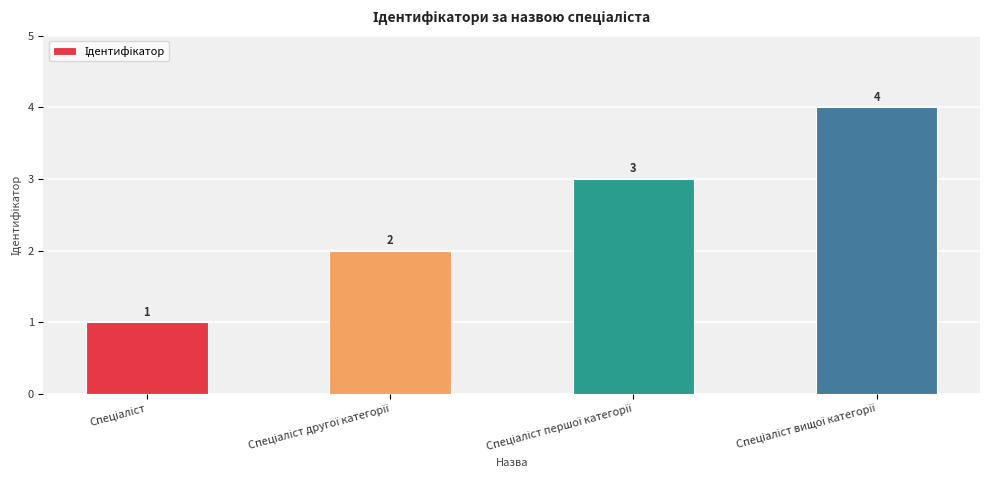

How many values are between 2 and 4?

3